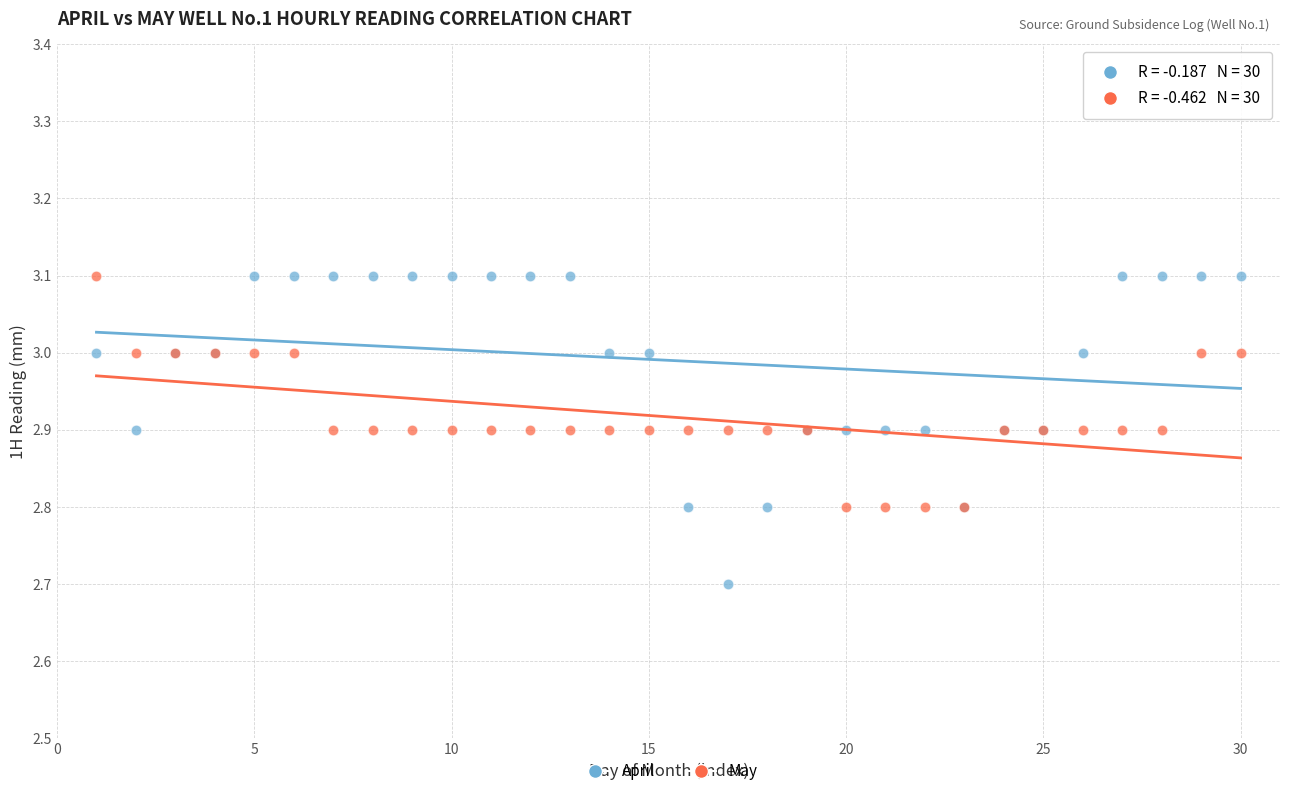

Across all series, what Y value is closest to 2?

2.7